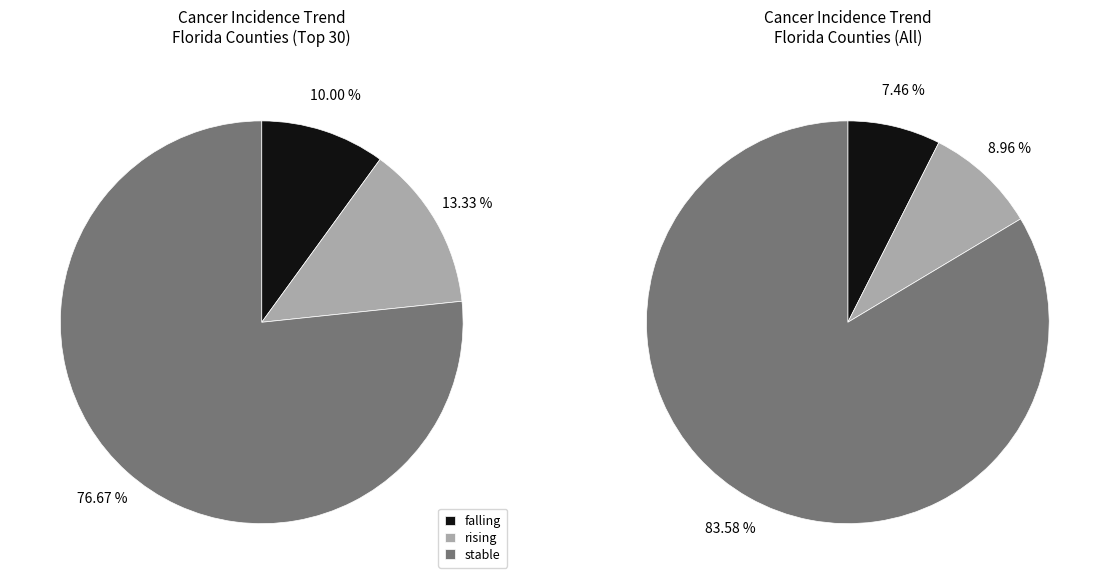

What is the largest slice in the pie chart?

stable